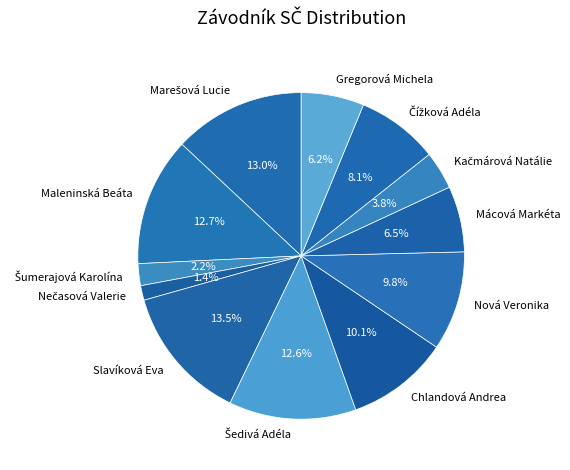

What percentage is NOT represented by Mácová Markéta?

93.5%